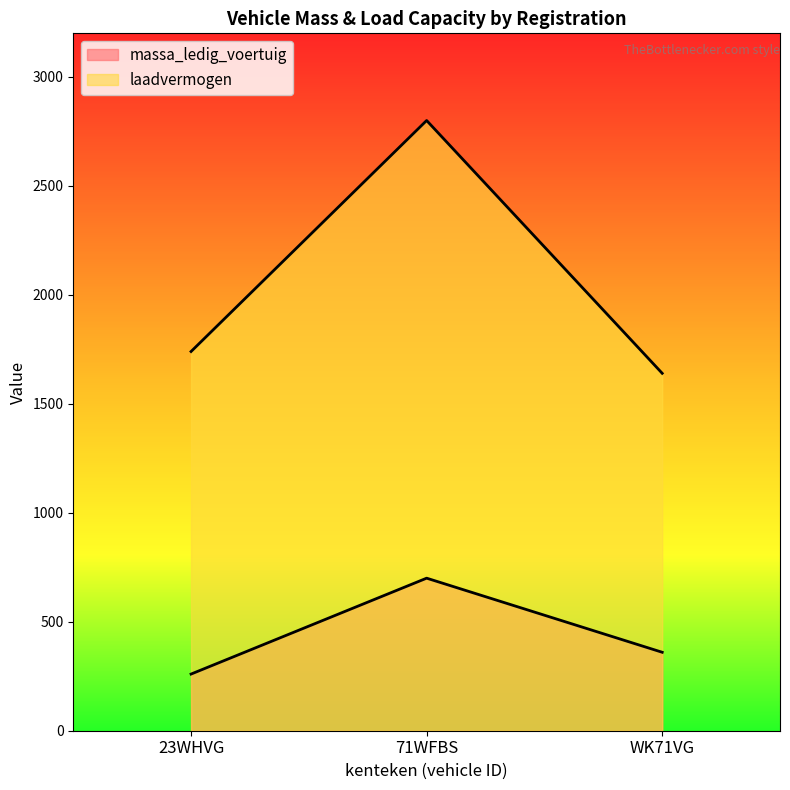

At which label is laadvermogen closest to 2220?

23WHVG